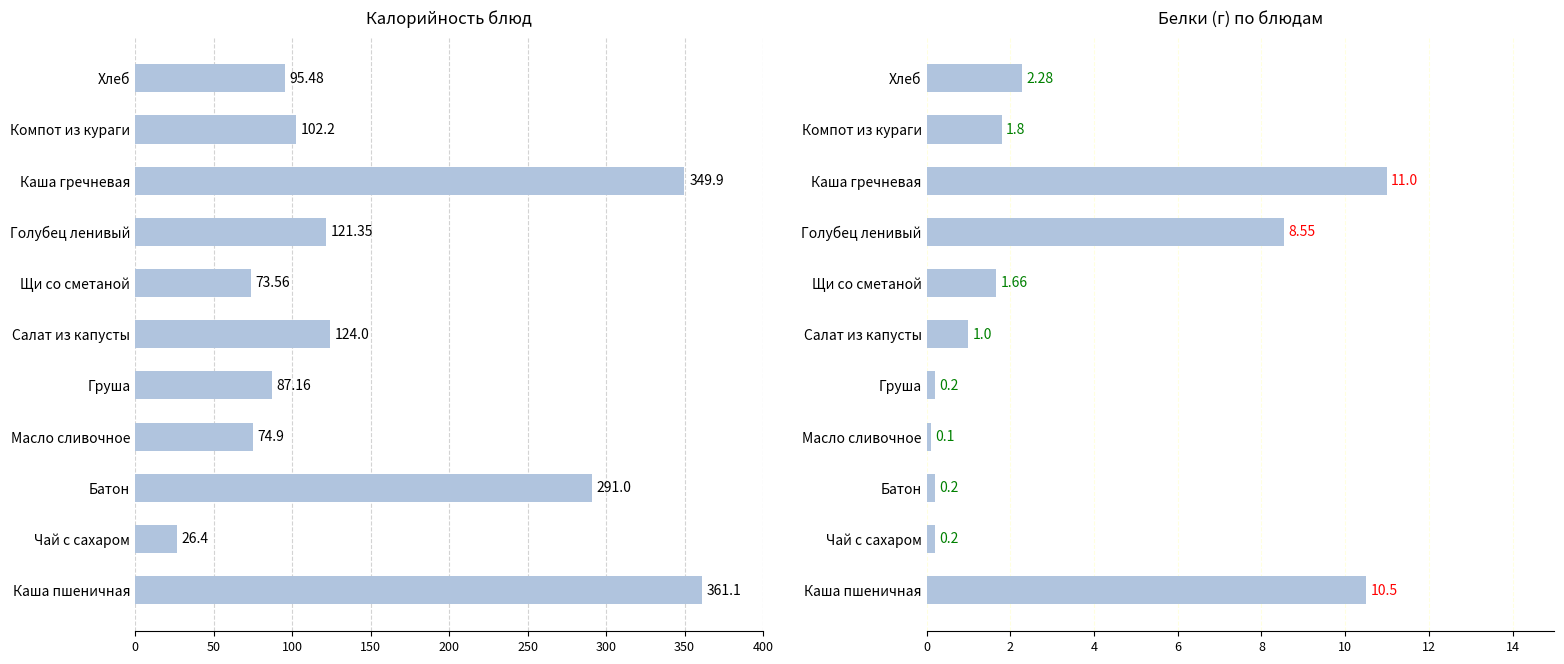

Is the value of Белки at Салат из капусты greater than the value of Калорийность at Масло сливочное?

No